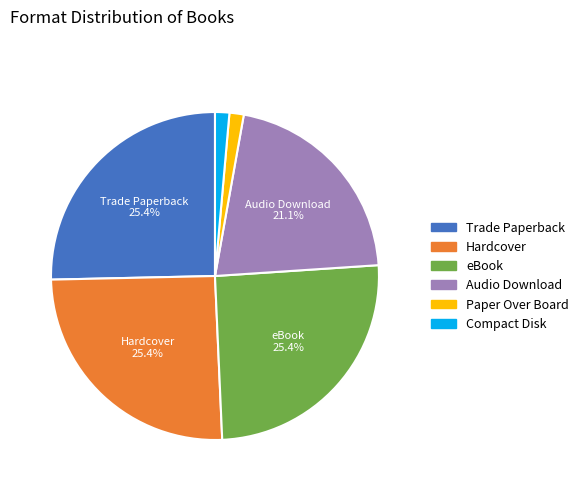

Count the number of slices in the pie.

6